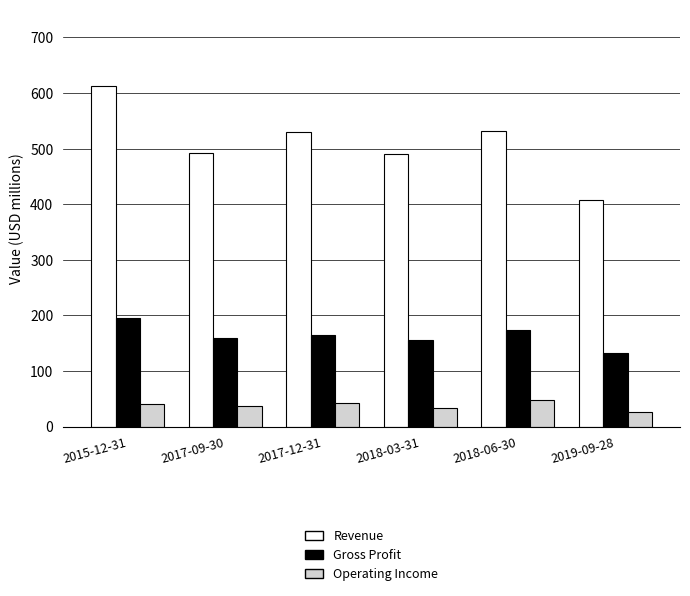

What is the sum of the Gross Profit values at 2019-09-28 and 2015-12-31?

326.6